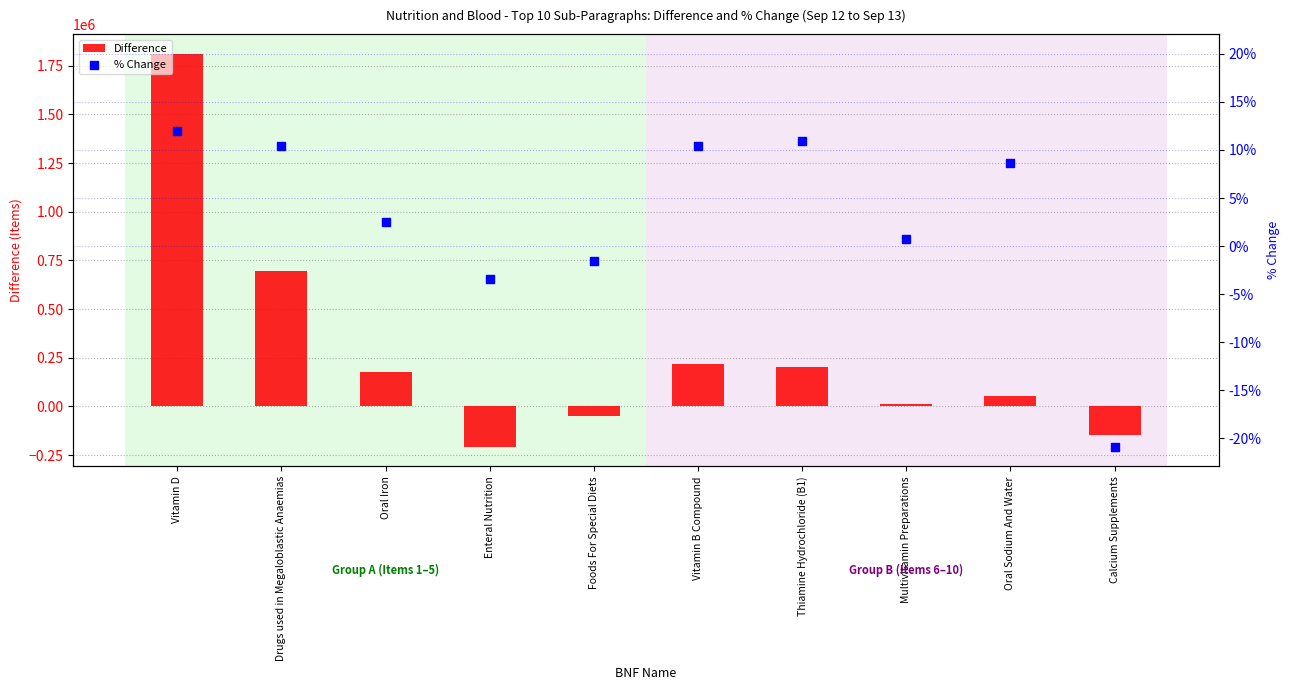

At which category is the sum across all series the highest?

Vitamin D